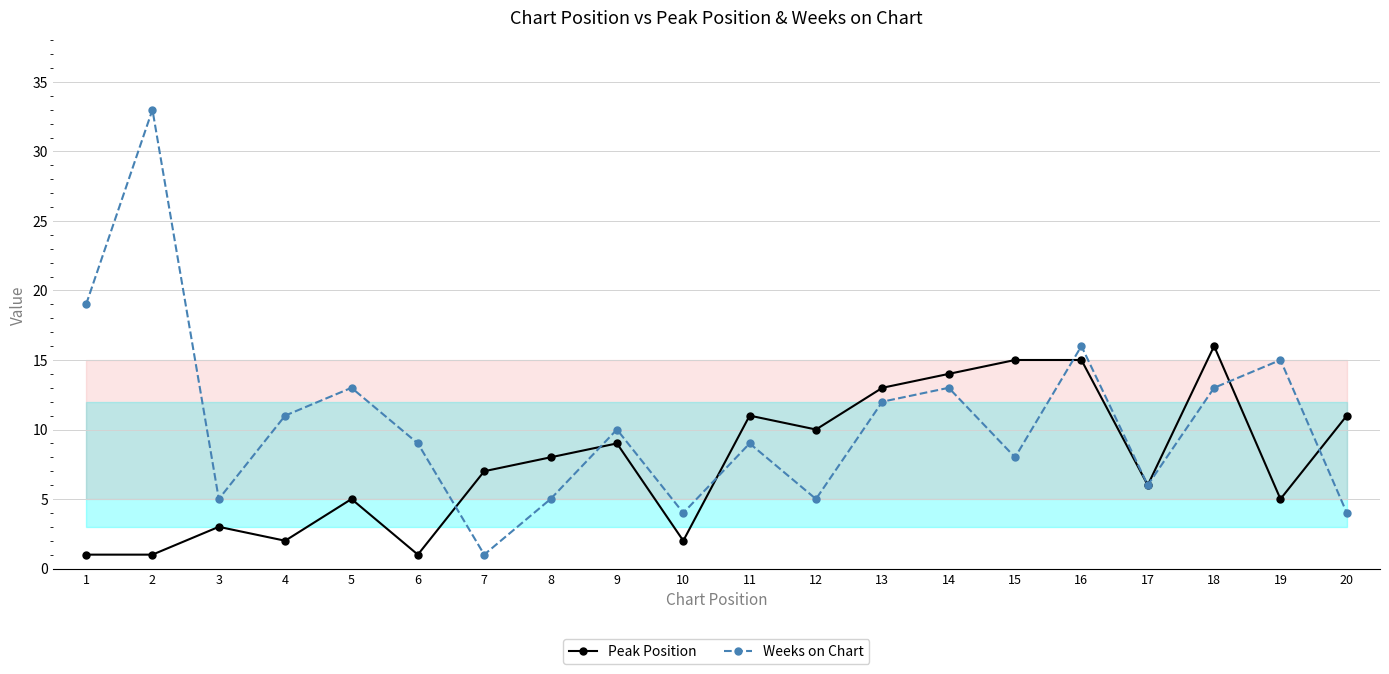

What is the spread (max minus min) of values at 7?

6